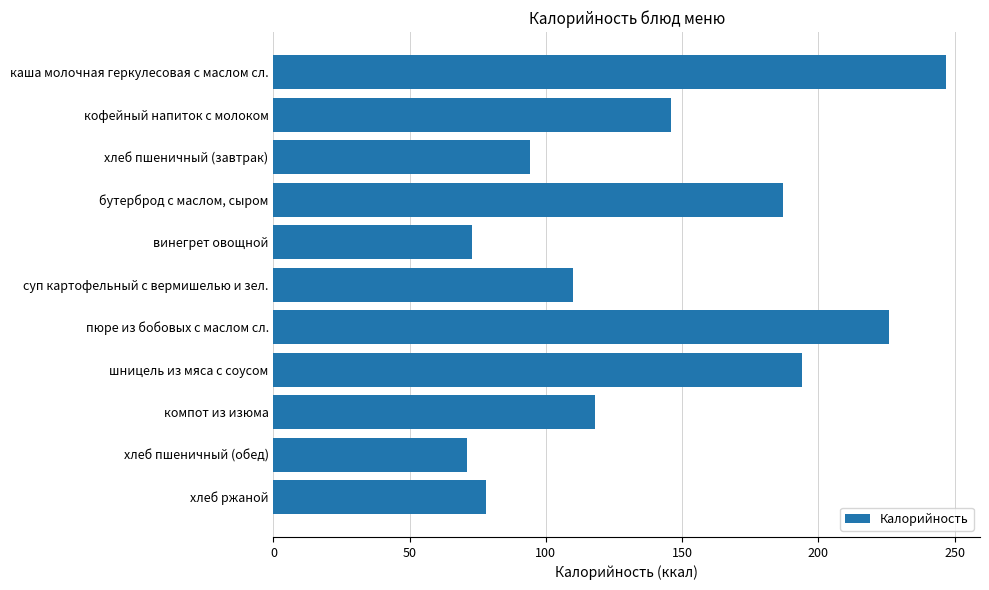

How many distinct data groups are displayed?

1